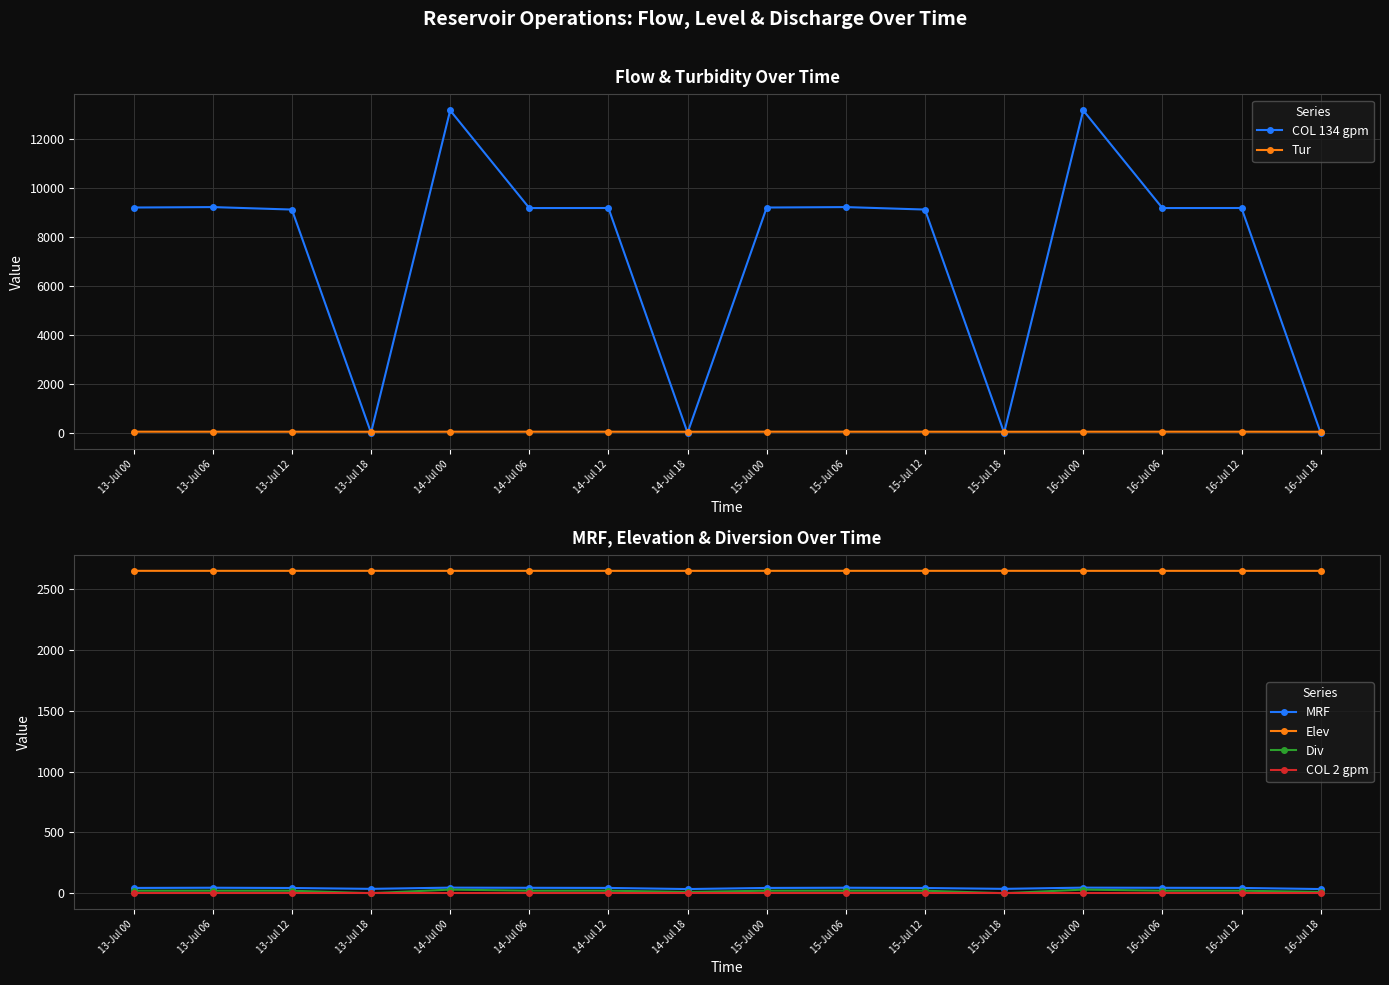

In COL 134 gpm, how many points are lower than both neighbors (excluding endpoints)?

5